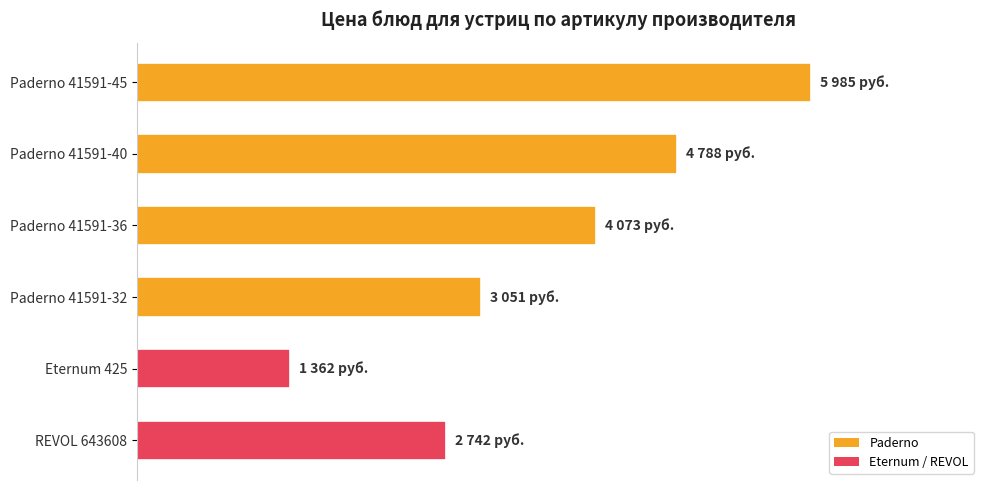

Does the chart contain any negative values?

No